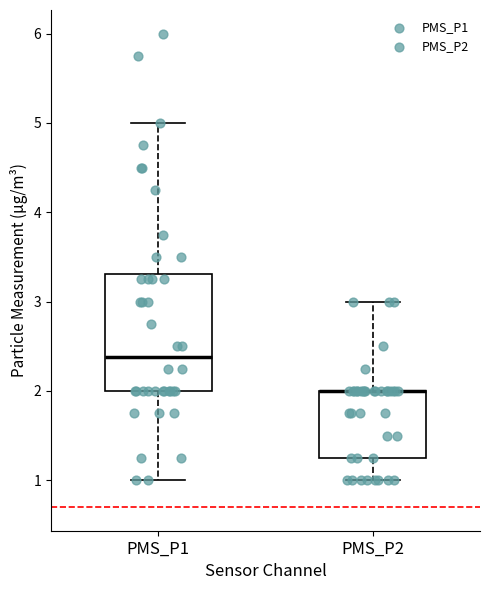

Where is the lower edge of the box for PMS_P2 on the y-axis? The values are not printed on the chart, so give them approximately, as read against the axis.

1.3